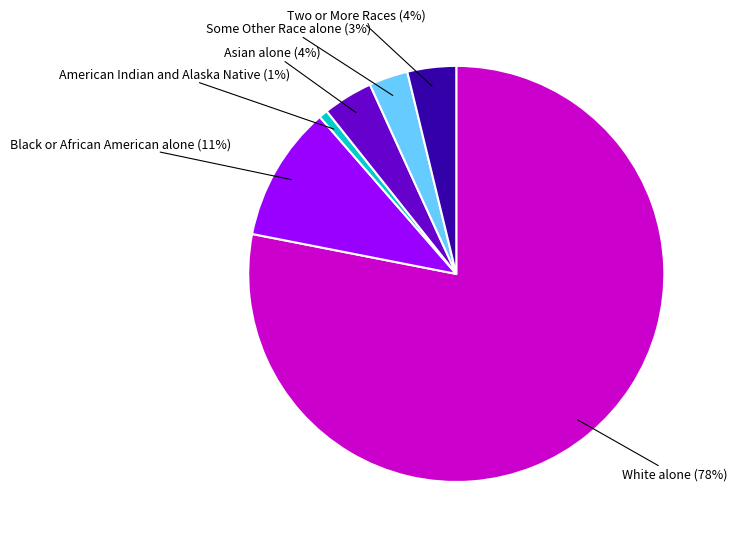

To the nearest percent, what is the average slice percentage?

17%